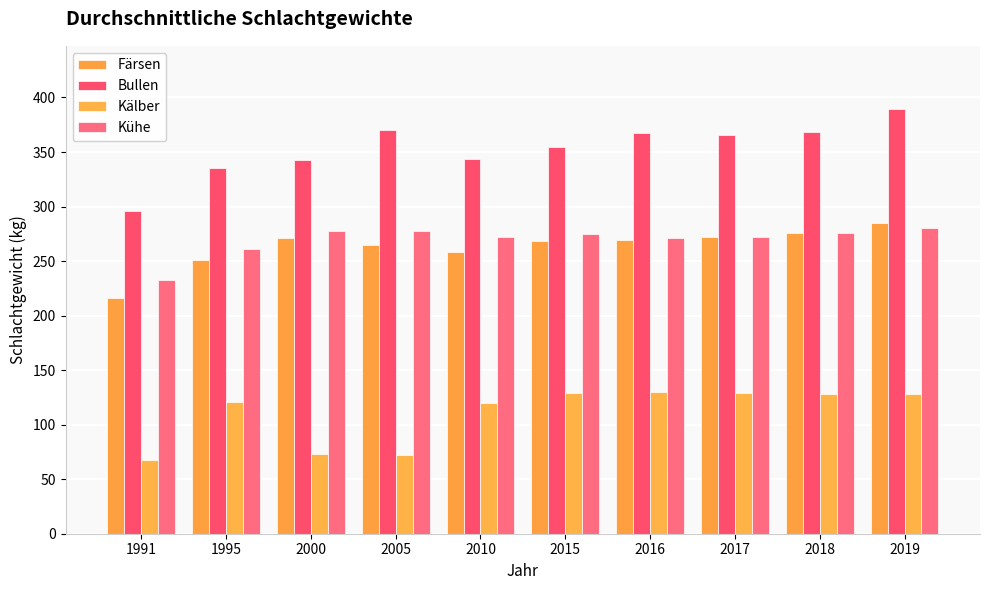

What is the value of the Kühe bar at the 8th from the left?

272